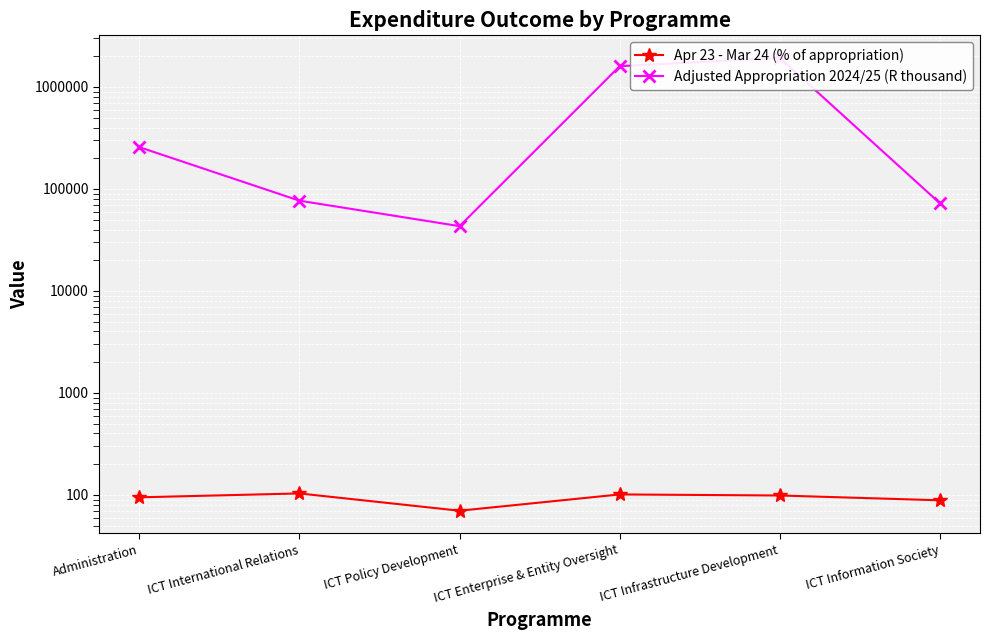

The Apr 23 - Mar 24 (% of appropriation) series shows 101.0 at ICT Enterprise & Entity Oversight. True or false?

True